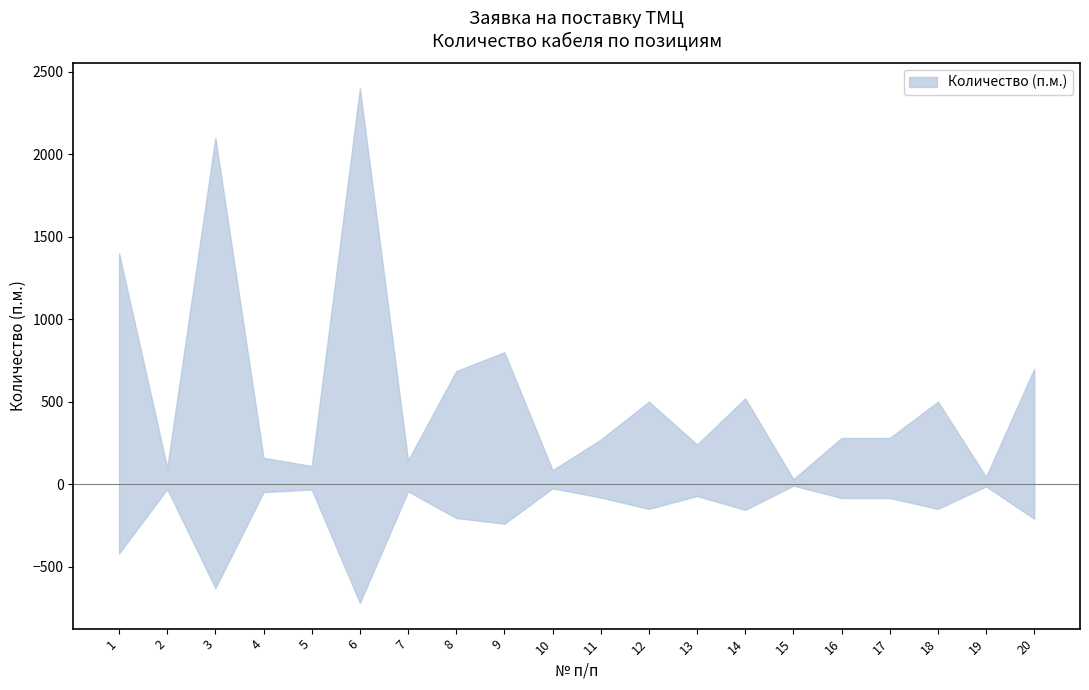

Count the number of categories in the chart.

20